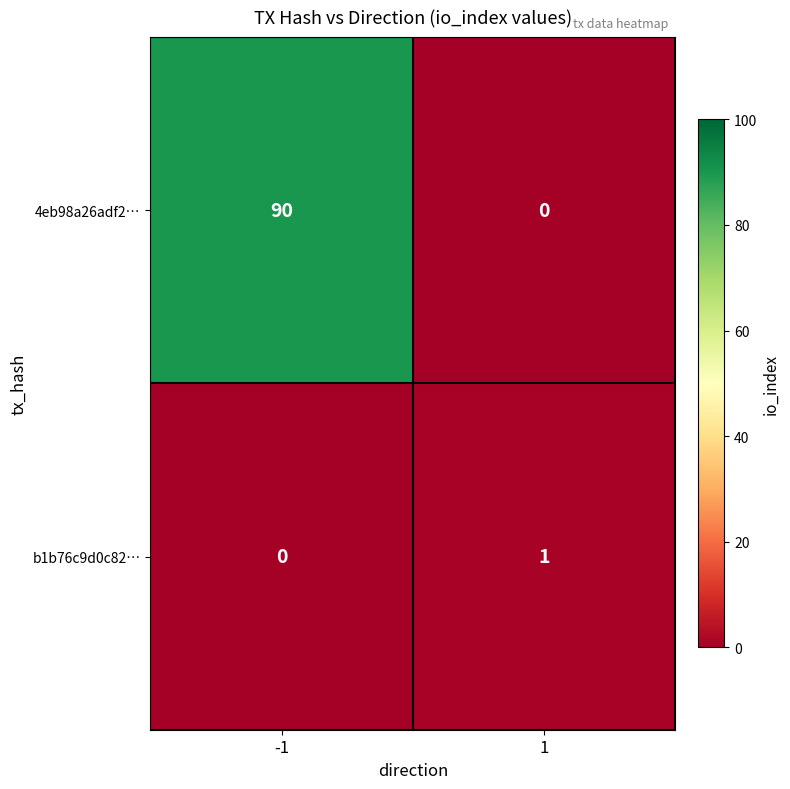

Which series has the largest total across all categories?

4eb98a26adf2…